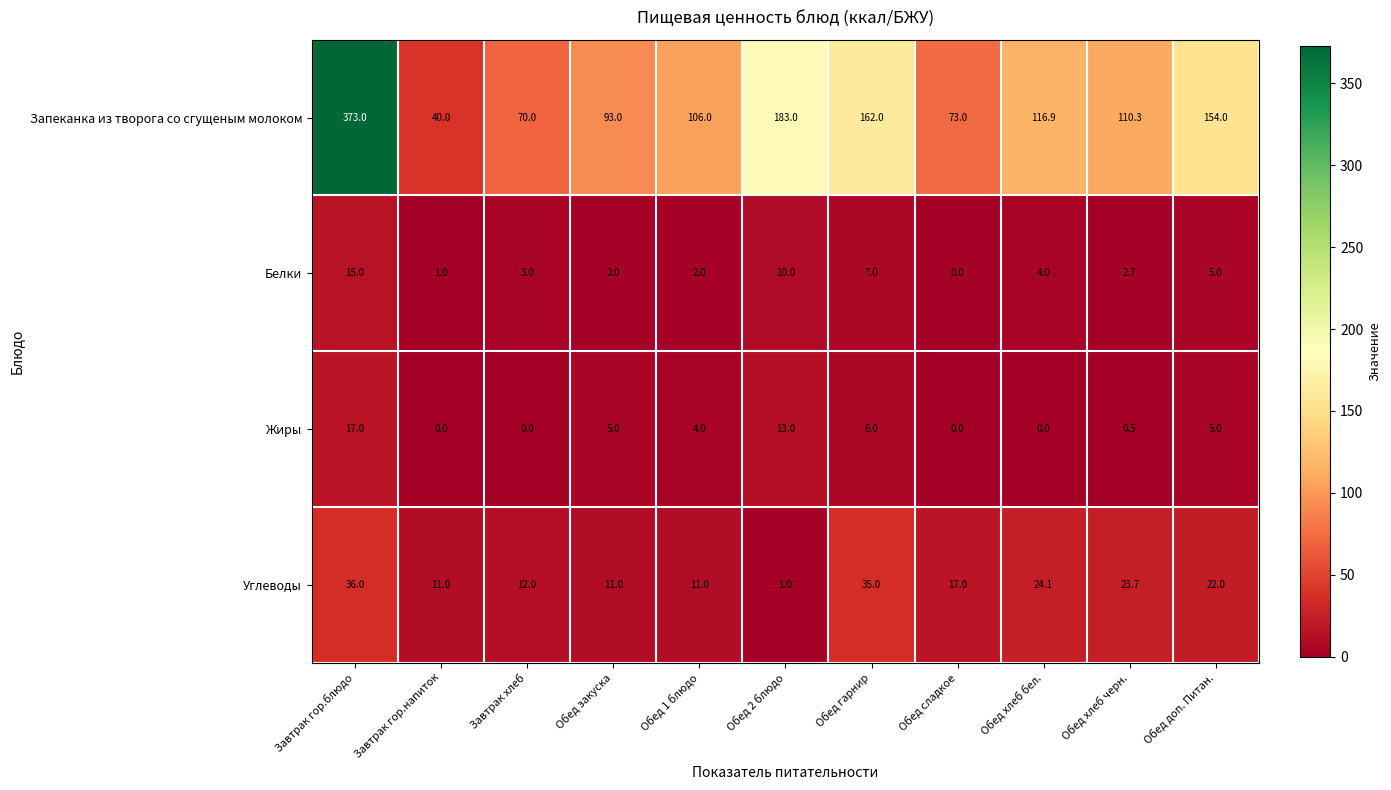

List the series in order of their peak value, lowest first.

Белки, Жиры, Углеводы, Запеканка из творога со сгущеным молоком